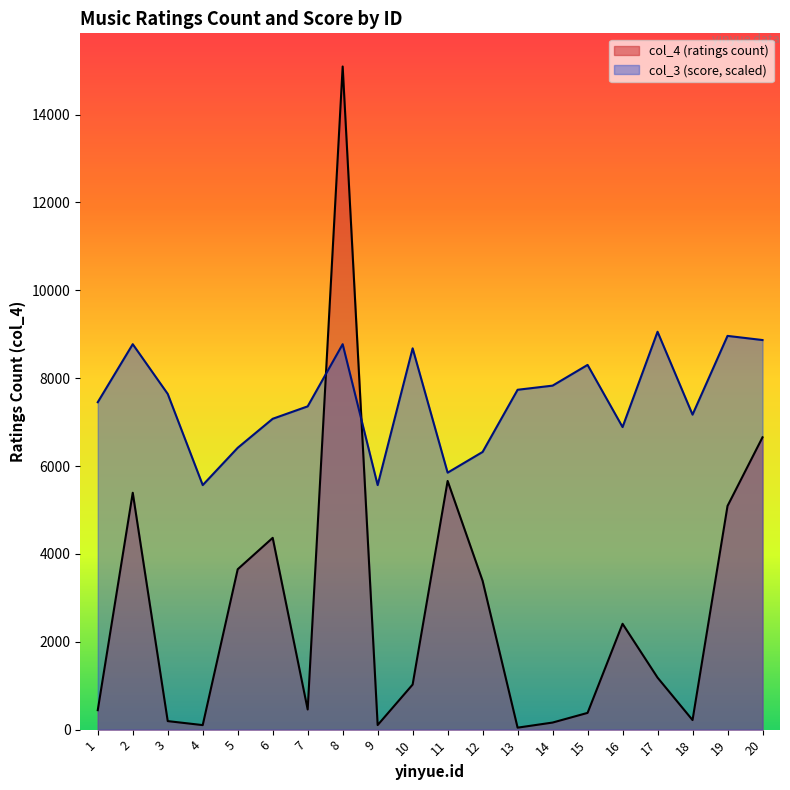

Reading left to right, list all the values displayed in this chart.

col_4 (ratings count): 443.0	5391.0	194.0	103.0	3650.0	4365.0	459.0	15093.0	104.0	1026.0	5660.0	3386.0	45.0	161.0	381.0	2409.0	1184.0	218.0	5091.0	6653.0
col_3 (score): 7452.2	8772.8	7640.8	5565.5	6414.5	7074.8	7357.8	8772.8	5565.5	8678.5	5848.5	6320.2	7735.2	7829.5	8301.1	6886.2	9055.8	7169.2	8961.5	8867.1